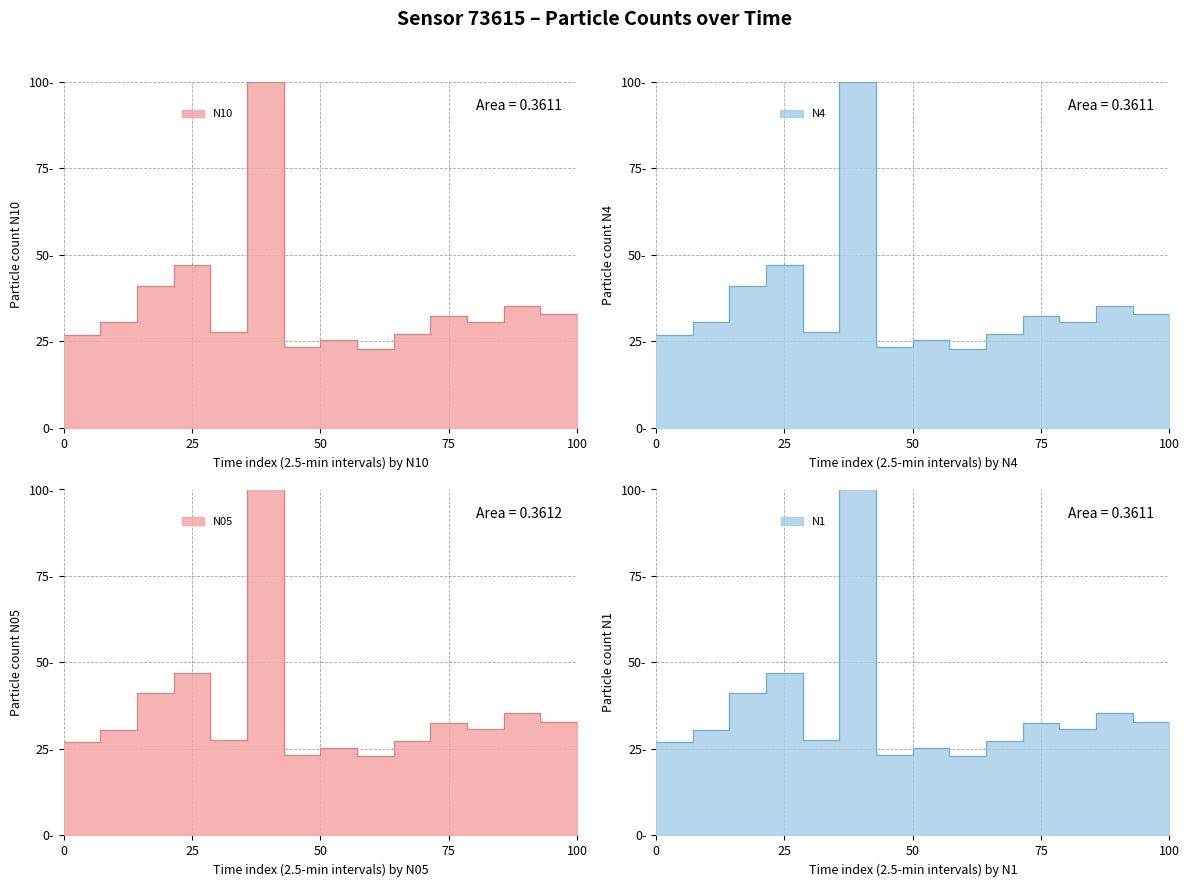

Read the N10 value at 01:16.

100.0